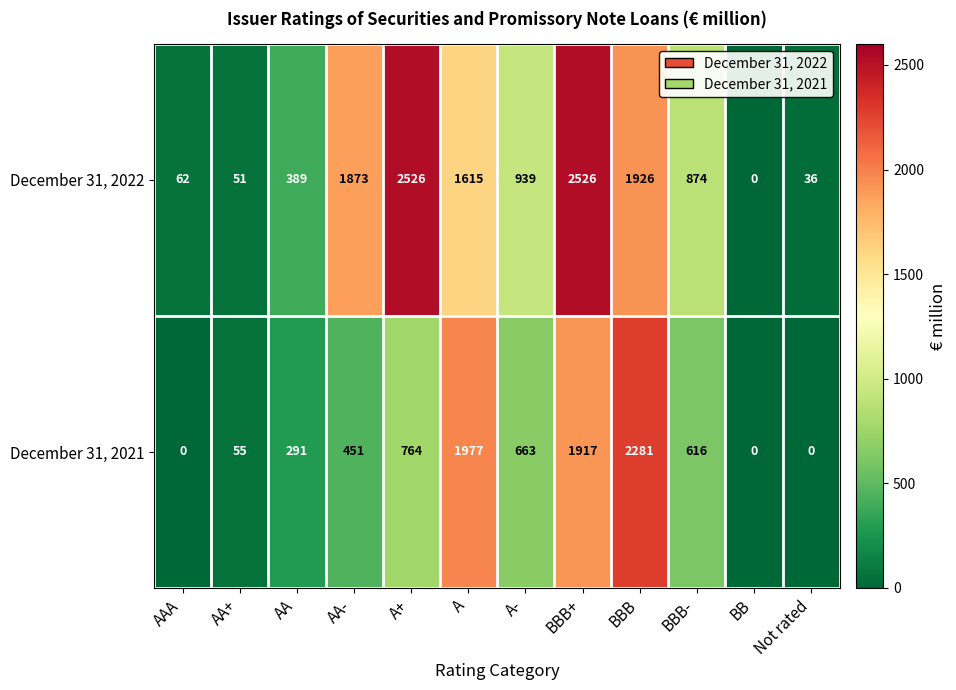

Reading left to right, transcribe all the data shown in this chart.

December 31, 2022: AAA=62	AA+=51	AA=389	AA-=1873	A+=2526	A=1615	A-=939	BBB+=2526	BBB=1926	BBB-=874	BB=0	Not rated=36
December 31, 2021: AAA=0	AA+=55	AA=291	AA-=451	A+=764	A=1977	A-=663	BBB+=1917	BBB=2281	BBB-=616	BB=0	Not rated=0